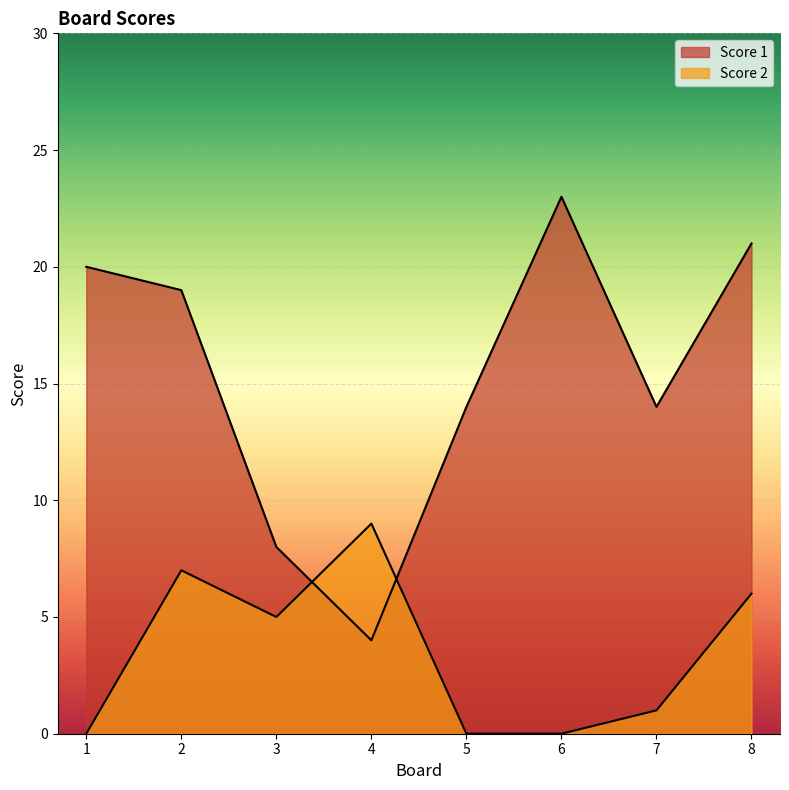

Between 8 and 7, which is larger?

8